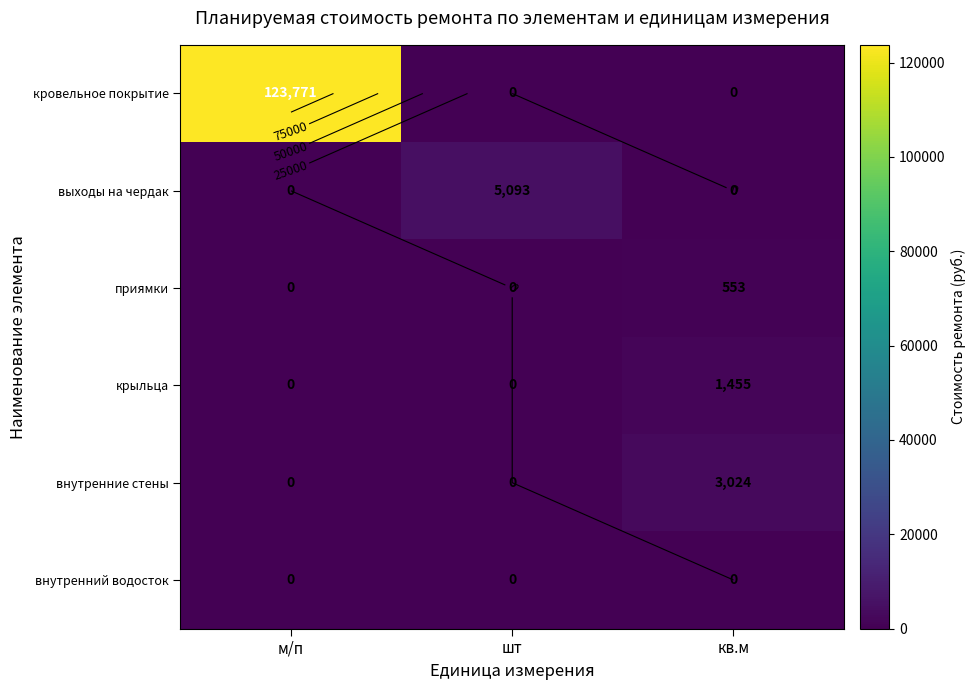

Is it true that выходы на чердак equals 5092.6 at шт?

True